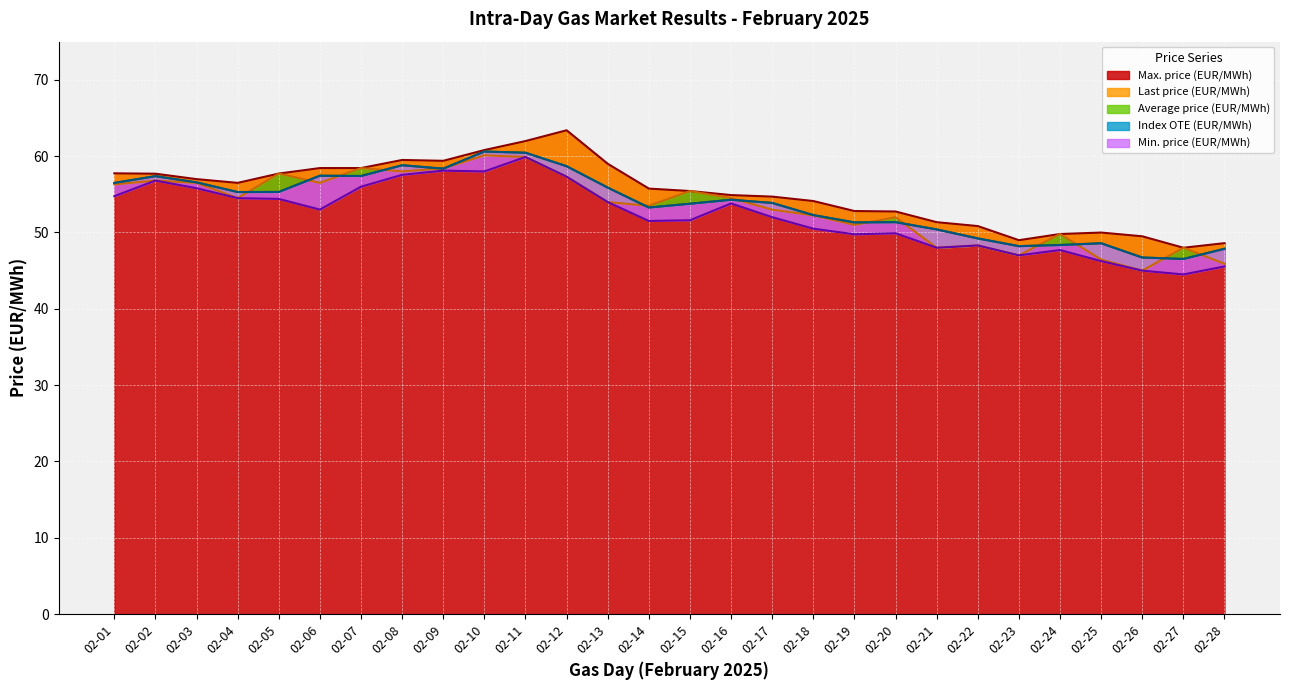

Is it true that Last price (EUR/MWh) equals 80.8 at 02-21?

False